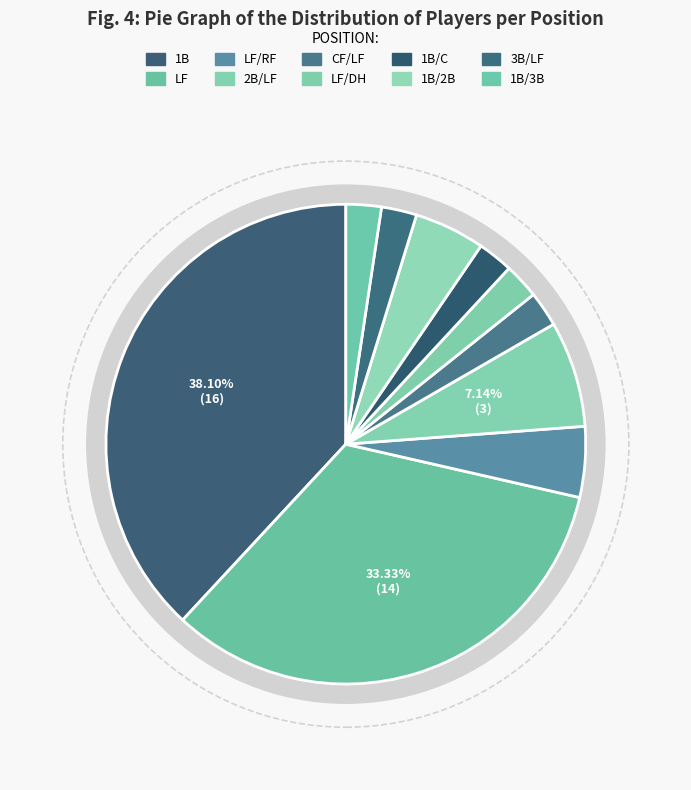

To the nearest percent, what is the combined percentage of LF and CF/LF?

36%